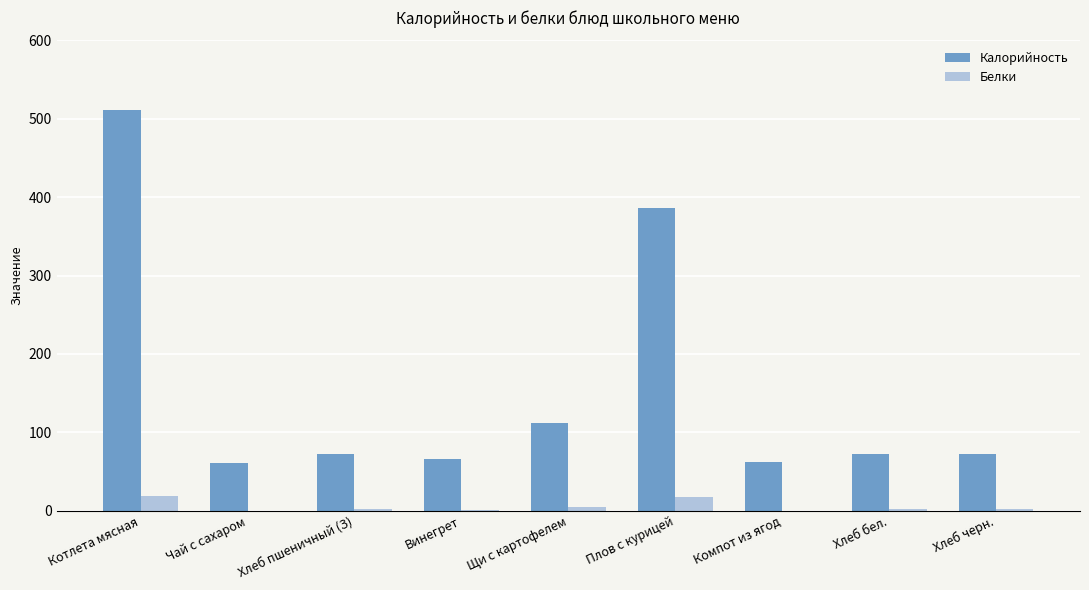

At which label does Калорийность reach its peak?

Котлета мясная